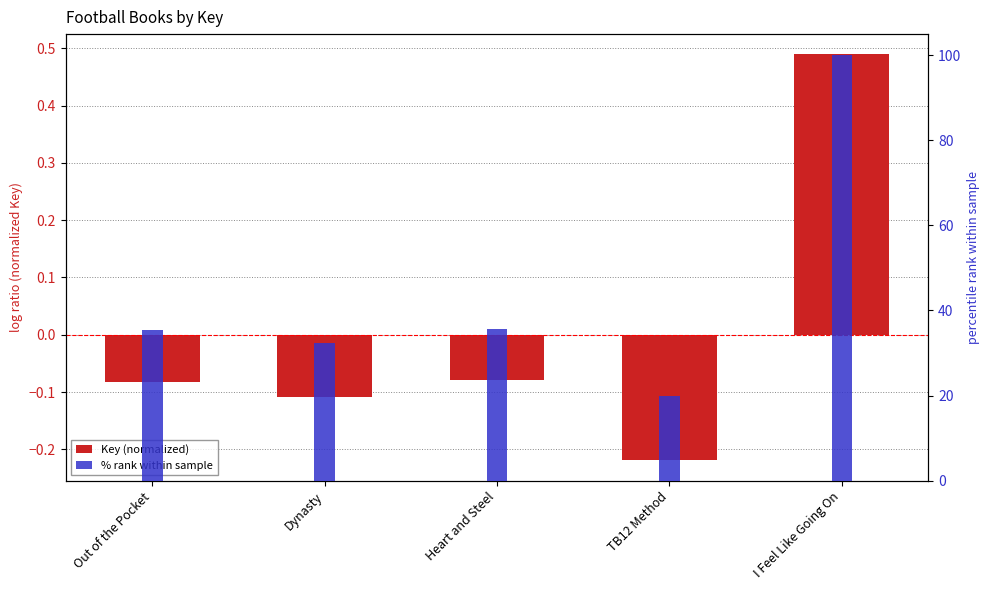

What is the difference between the highest and lowest values at Heart and Steel?

35.8